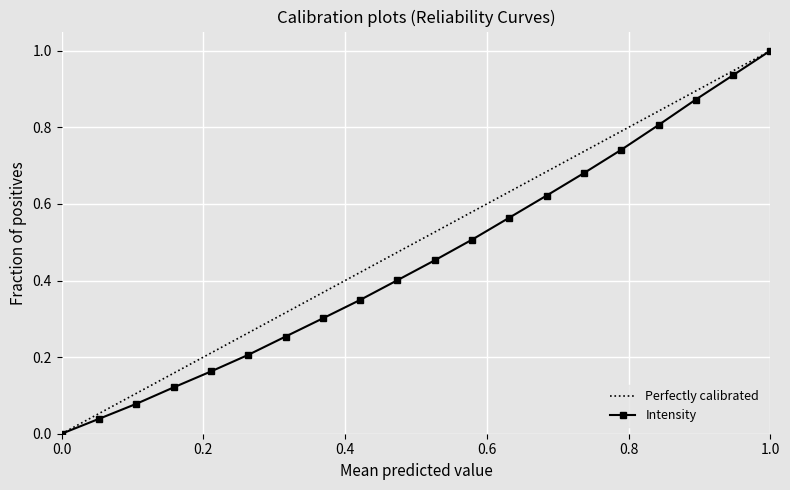

At which label does Intensity reach its peak?

1.0